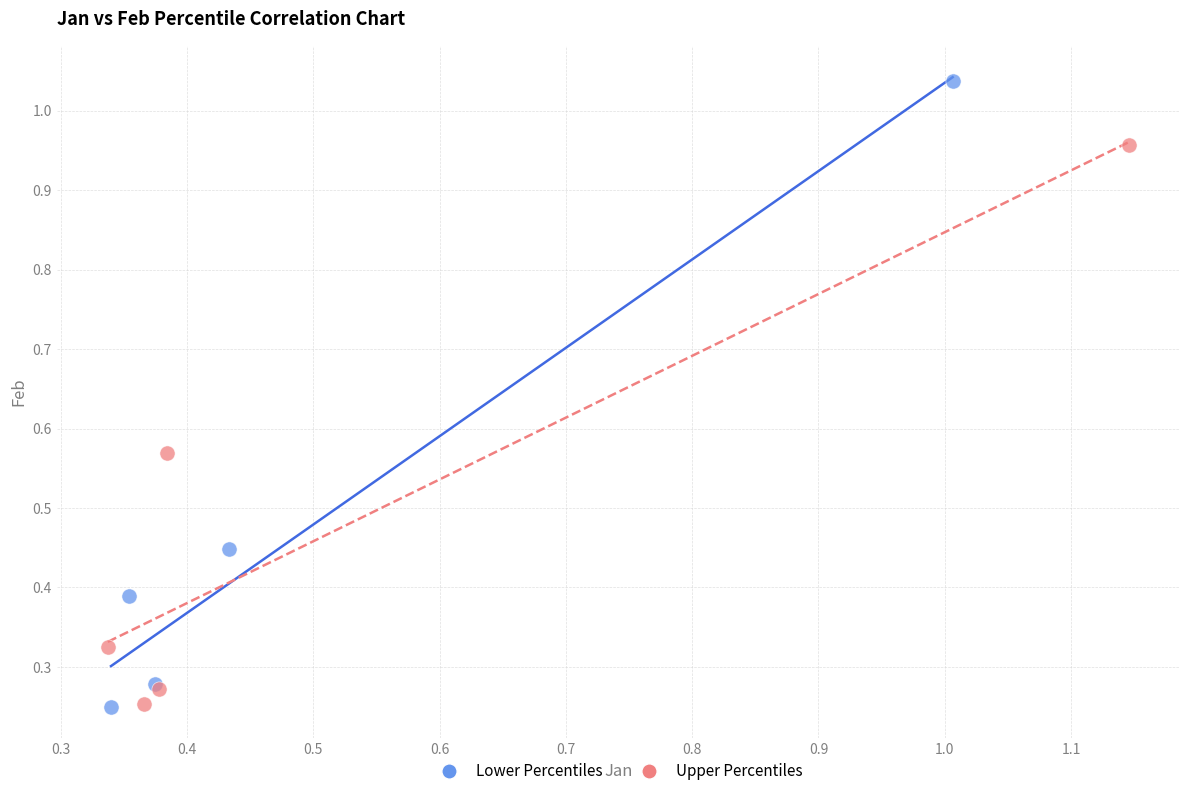

Which series reaches the maximum Y coordinate?

Lower Percentiles